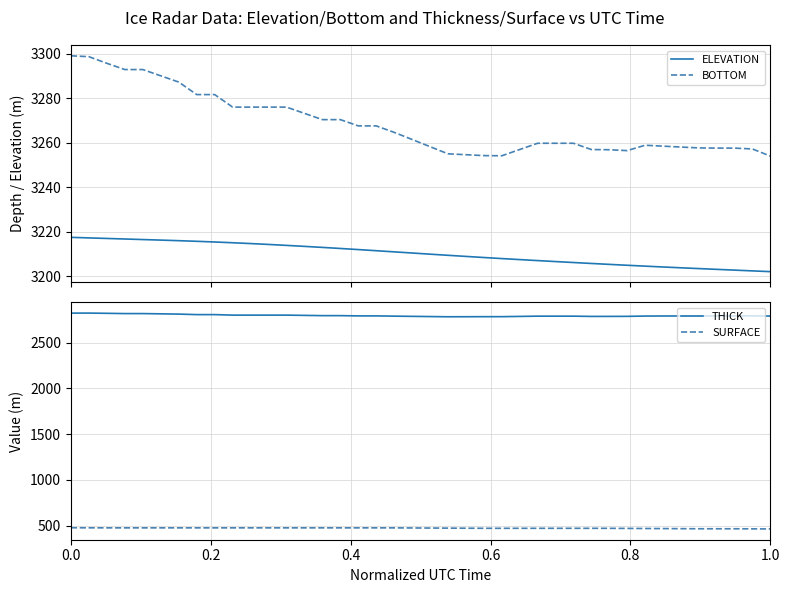

How many lines are shown in the chart?

4